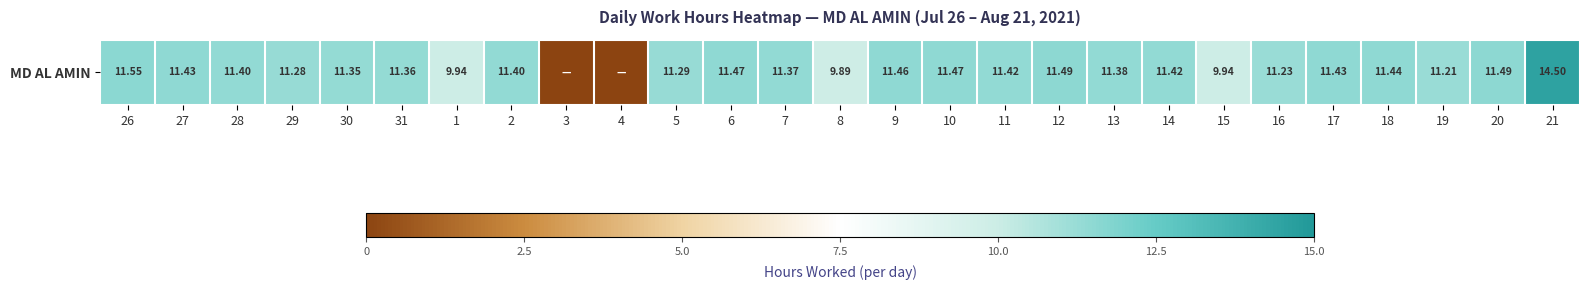

How many data points does each series have?

27